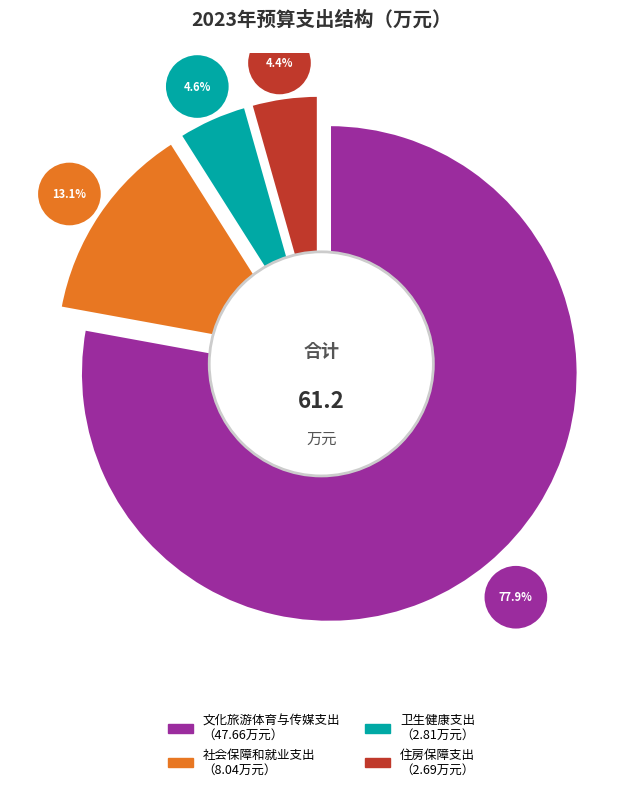

Count the number of slices in the pie.

4